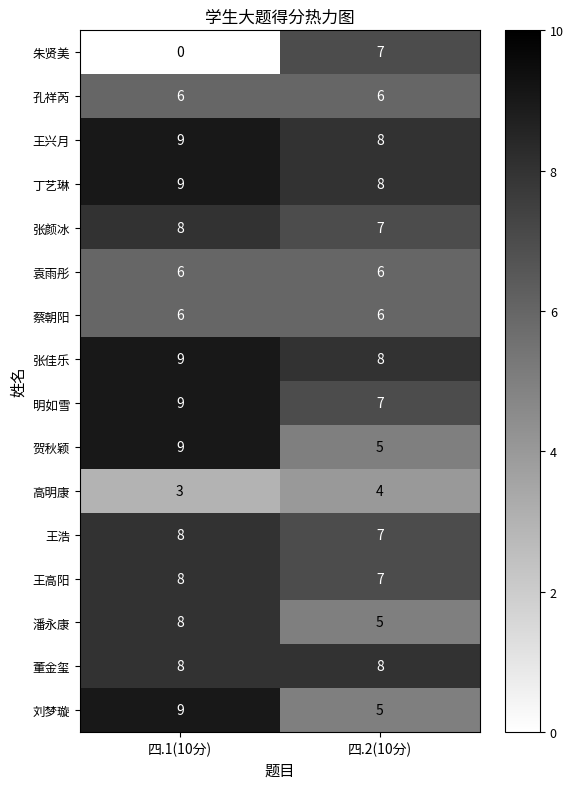

Which category has the lowest value across all series?

四.1(10分)